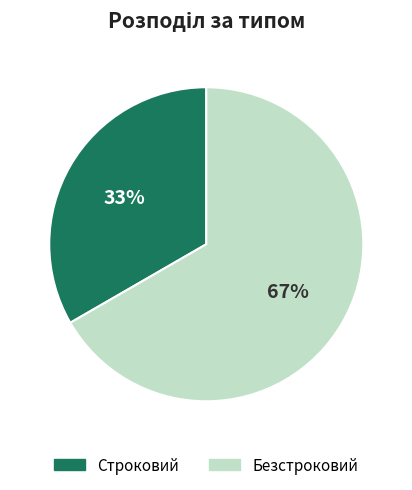

What is the ratio of the value at Строковий to the value at Безстроковий?

0.5